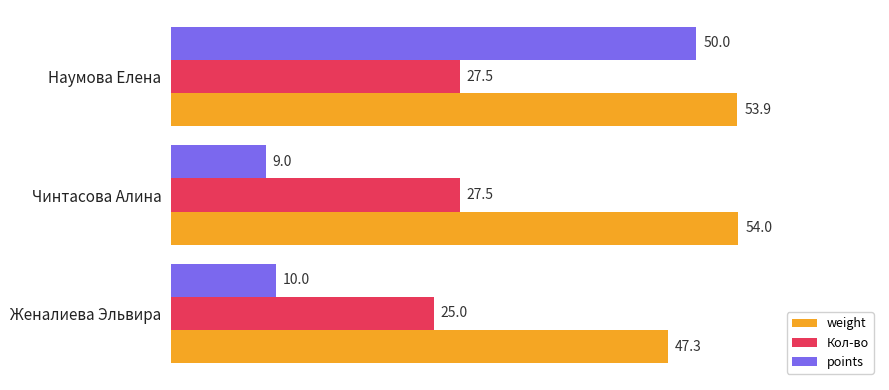

Between Чинтасова Алина and Наумова Елена, which series saw the biggest shift?

points